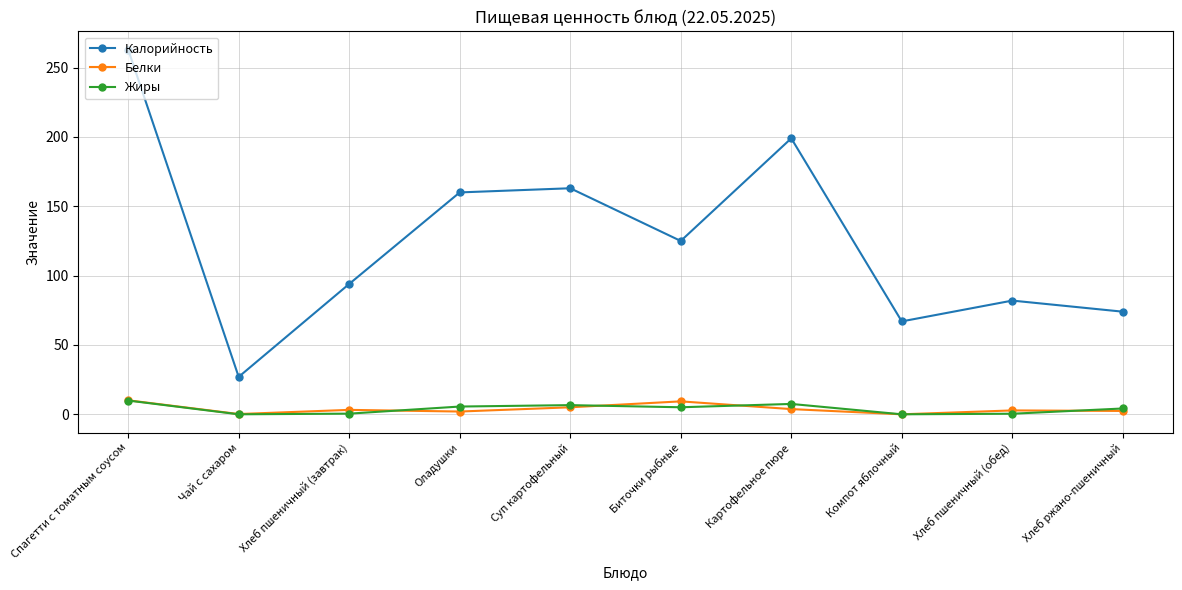

What is the difference between the maximum and second lowest values in the Жиры series?

9.9